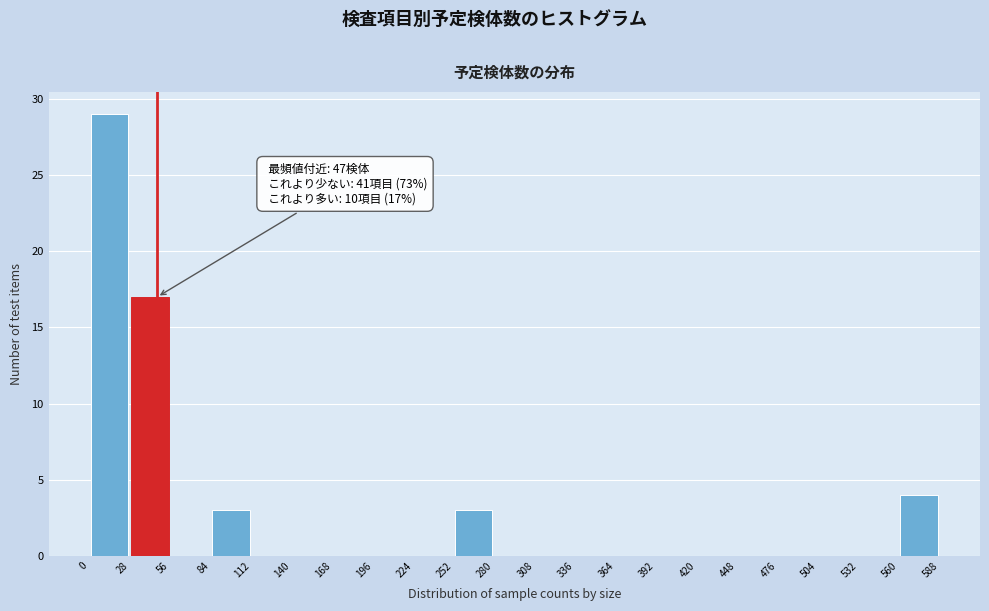

Over which range of the x-axis is the bar tallest?

0 to 28